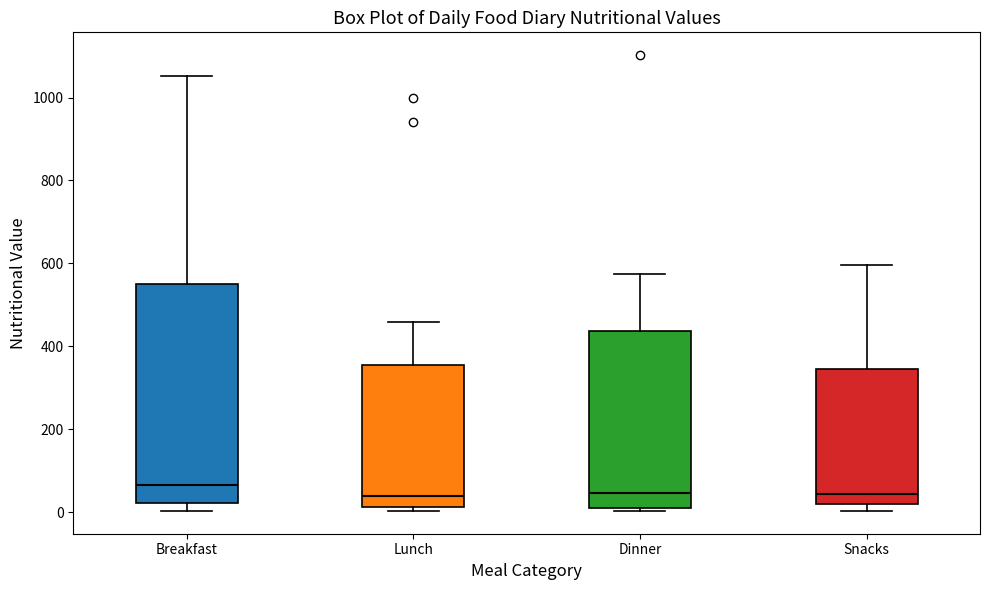

Comparing the boxes themselves (not the whiskers), which one is the tallest?

Breakfast